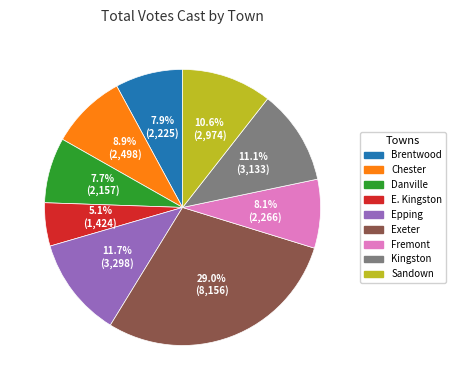

Which has a higher value, Epping or Brentwood?

Epping